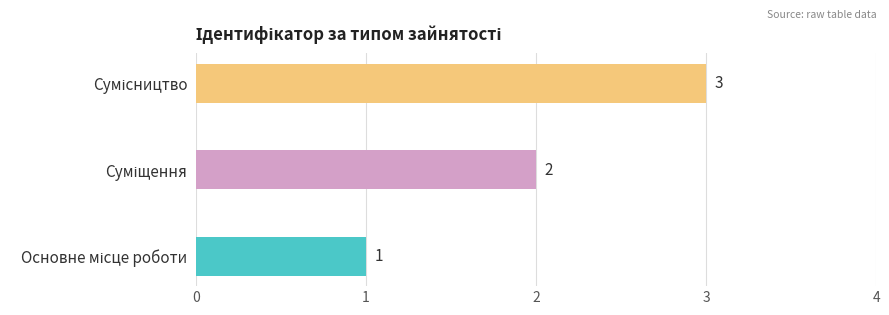

Does the chart contain stacked bars?

No